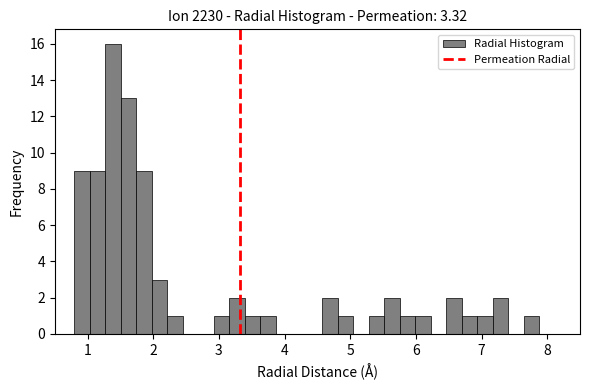

Around what value on the x-axis is the tallest bar? Give the approximate position of its centre, as read against the axis.

1.4